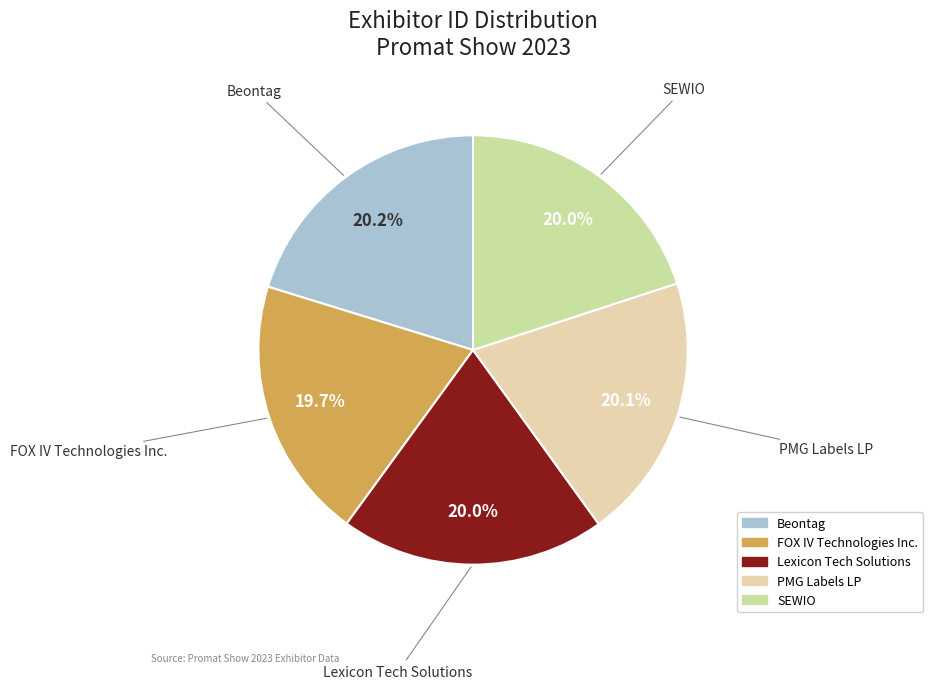

What percentage do FOX IV Technologies Inc. and Lexicon Tech Solutions together represent?

39.7%